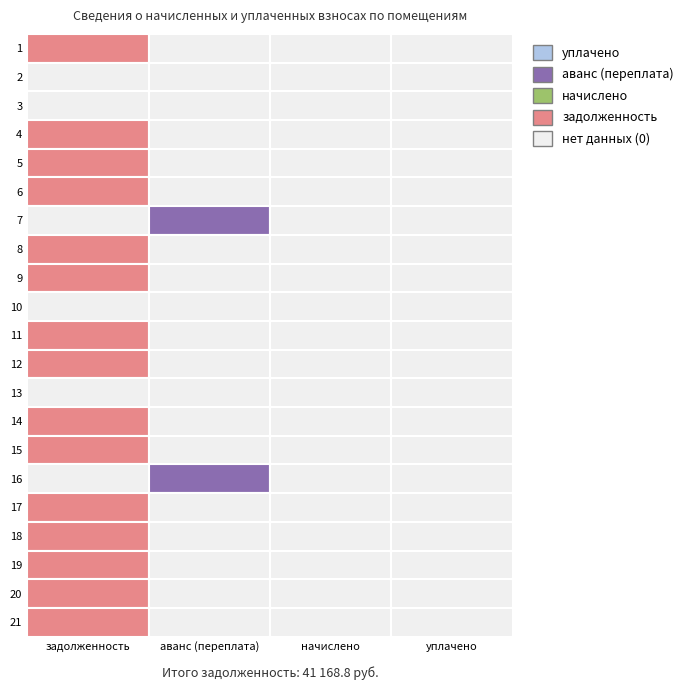

Between 6 and 5, which is larger?

5